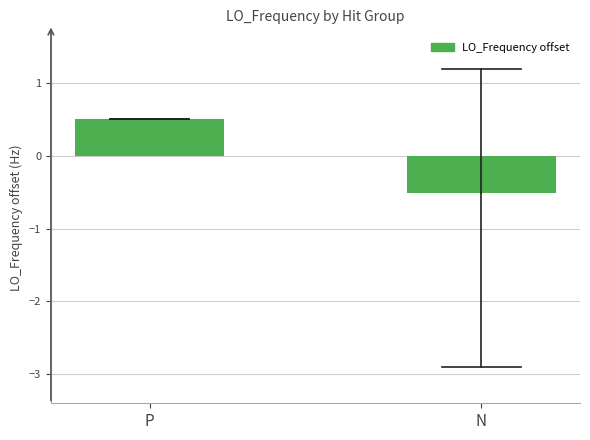

Reading right to left, transcribe all the data shown in this chart.

N=-0.5	P=0.5